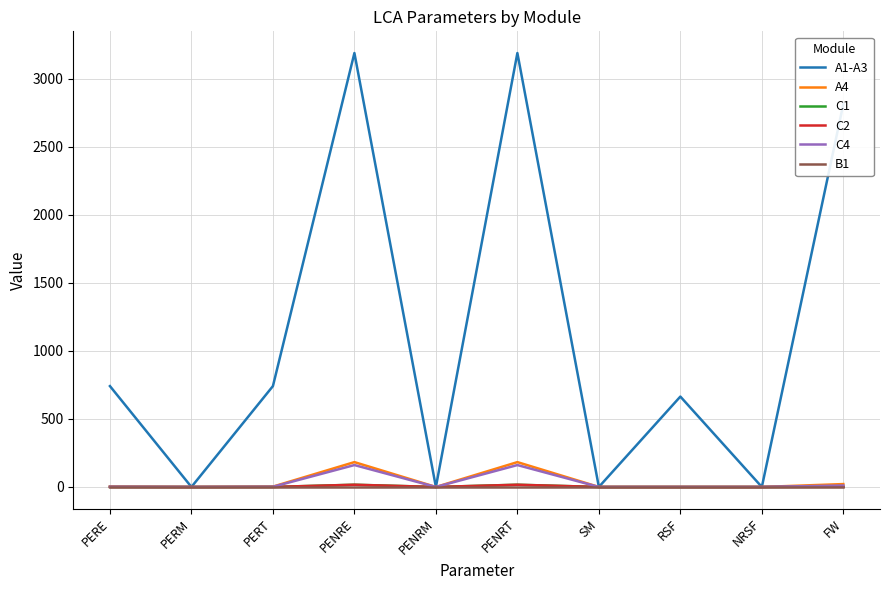

Which series has the largest total across all categories?

A1-A3